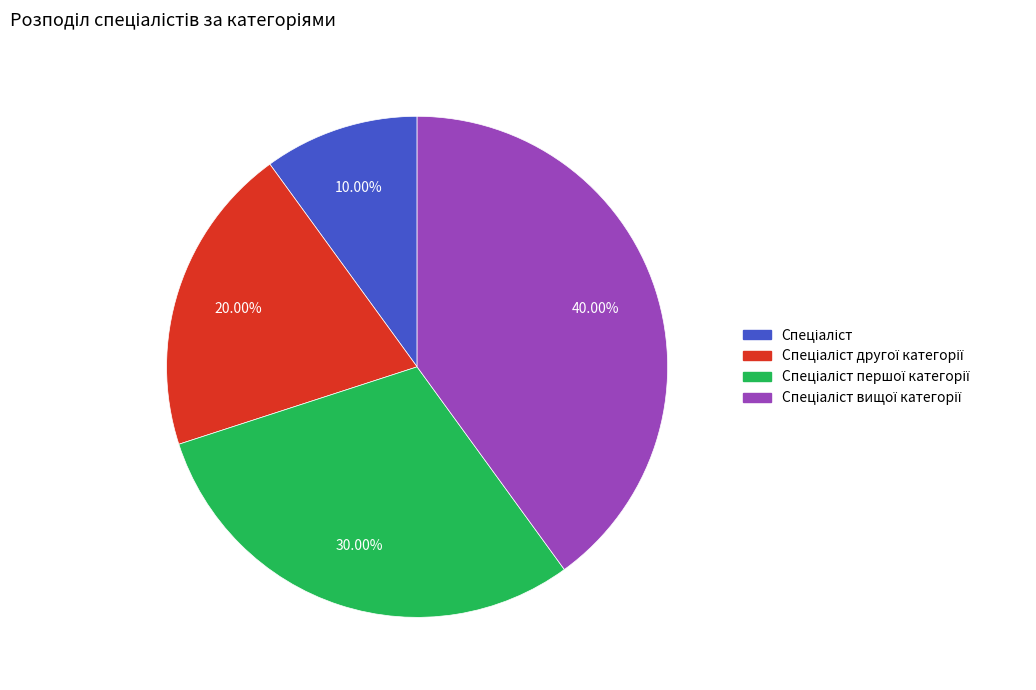

Is there a majority slice in this chart?

No